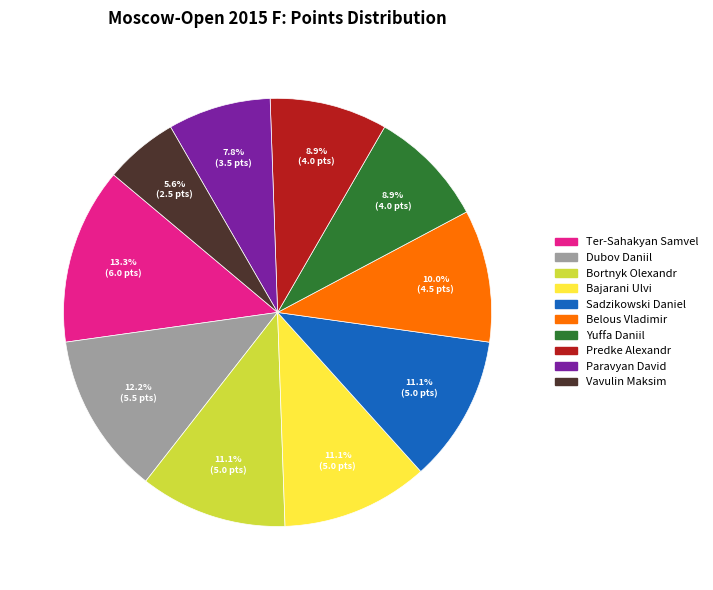

Is it true that Paravyan David is 20% of the pie?

False